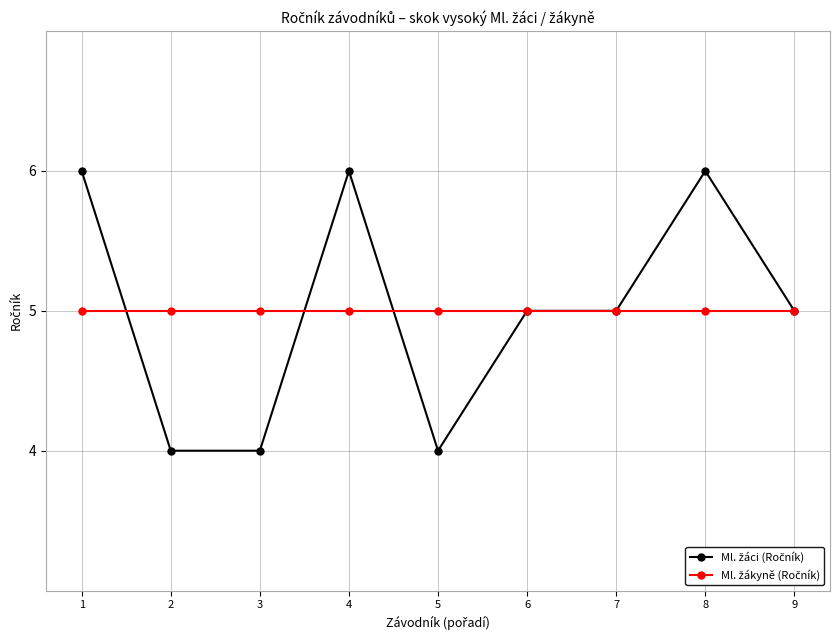

What is the total value across all series at 7?

10